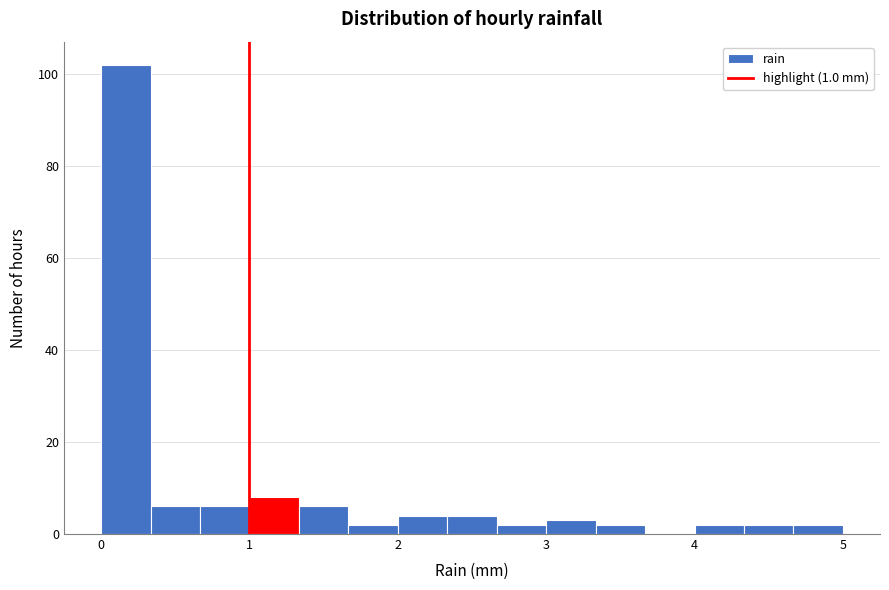

Read against the x-axis, roughly where is the centre of the tallest bar?

0.2